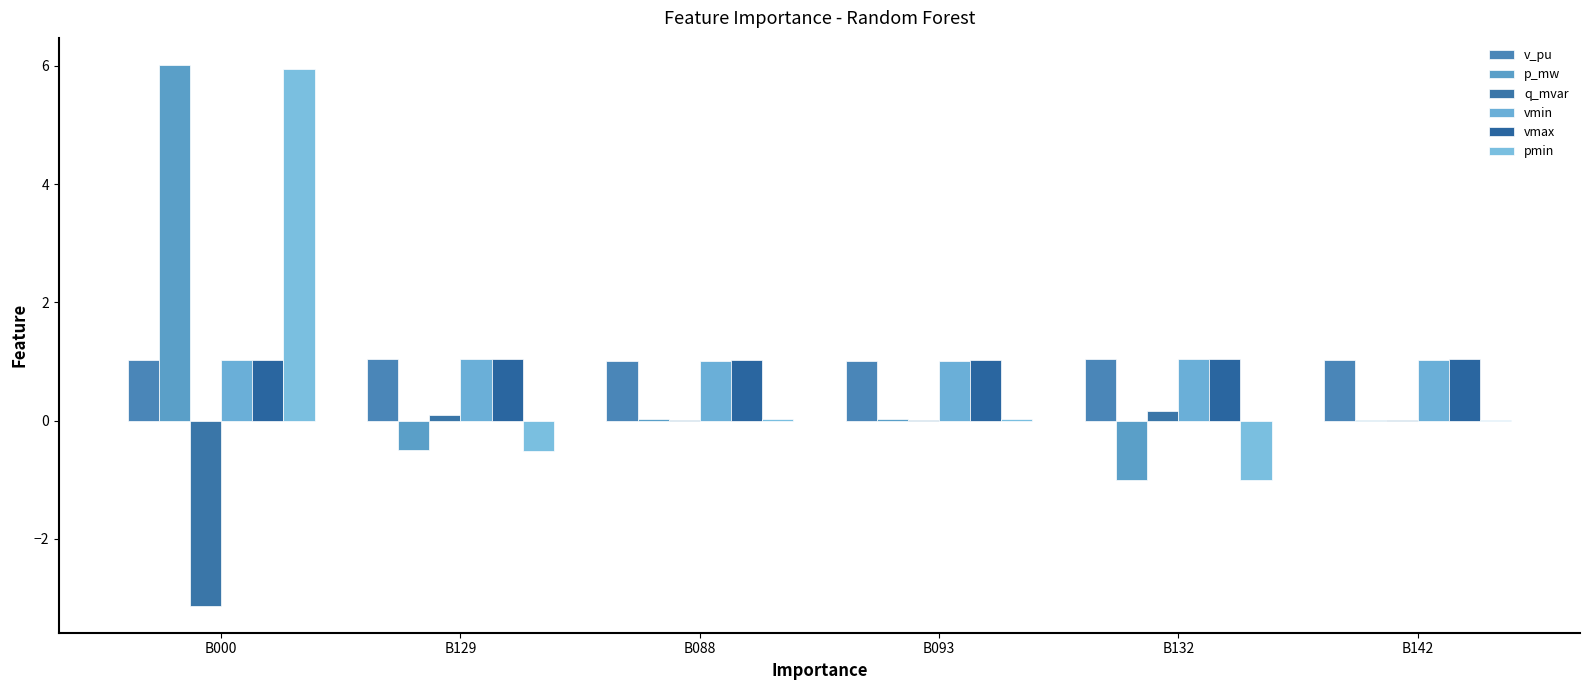

Count the vmin values in the range 1 to 2.

6